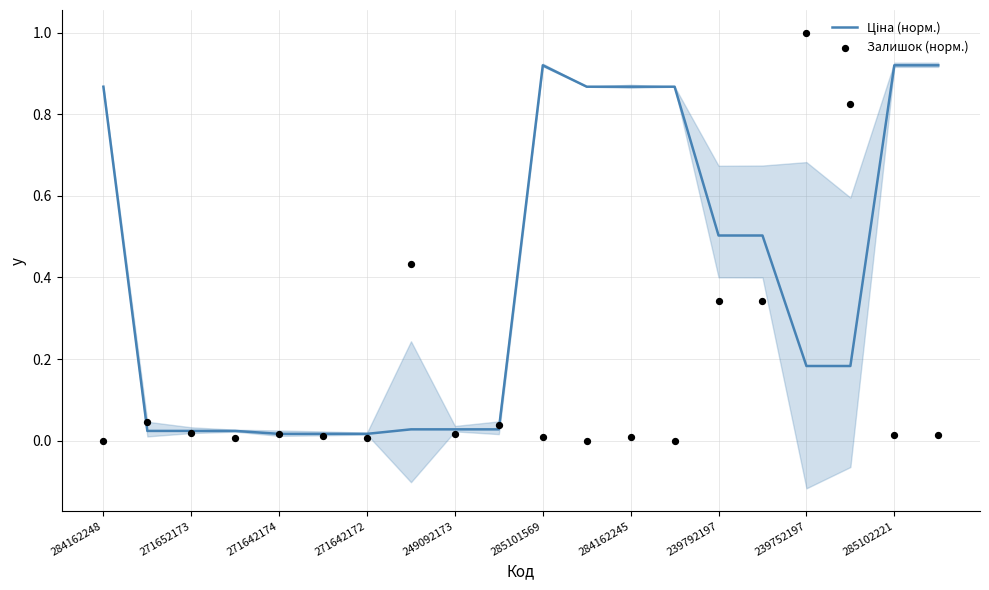

What are all the series names shown in the legend?

Ціна (норм.), Залишок (норм.)